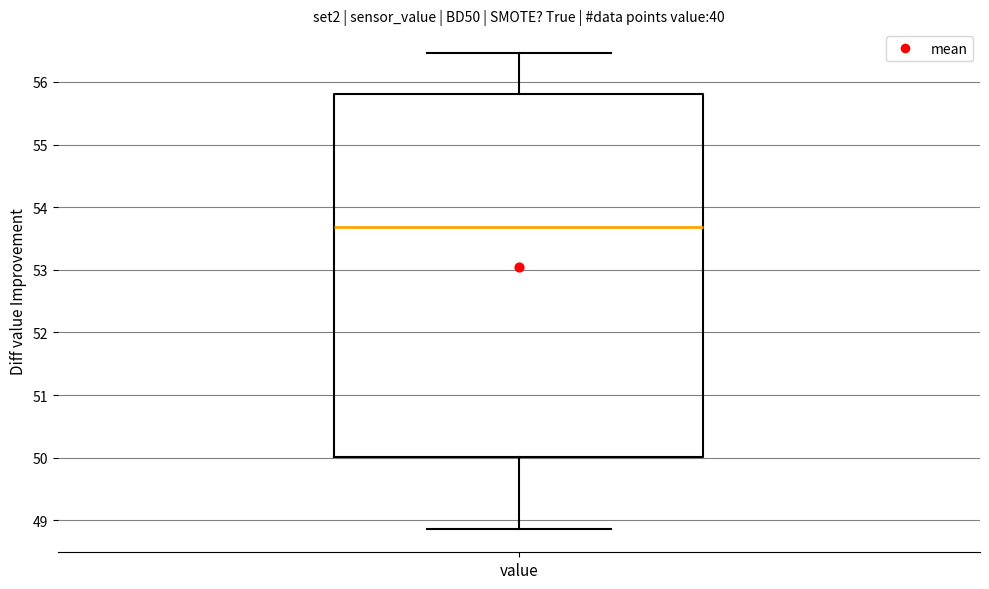

Where does the upper whisker of the box for value end on the y-axis? The values are not printed on the chart, so give them approximately, as read against the axis.

56.5